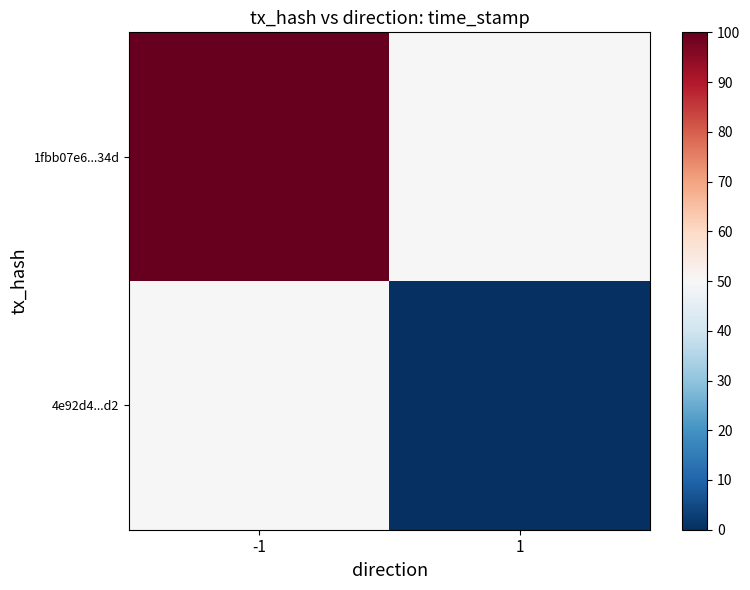

What is the total value across all series at 1?

50